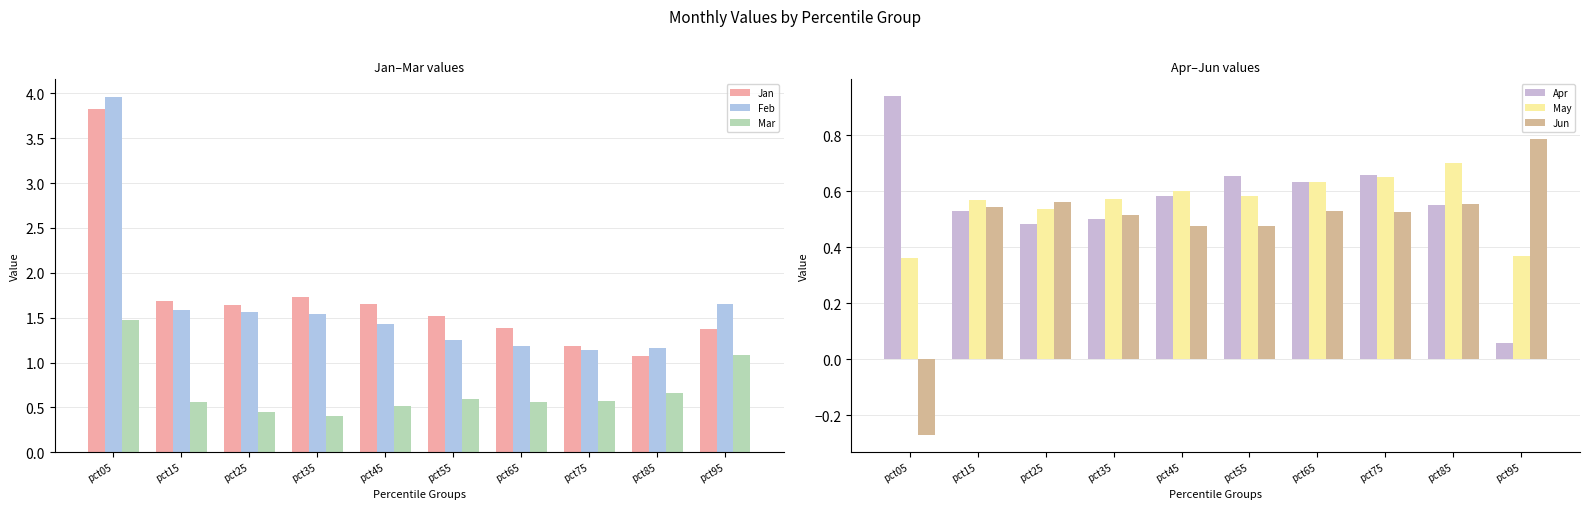

Rank the series at pct15 from lowest to highest value.

Apr, Jun, Mar, May, Feb, Jan